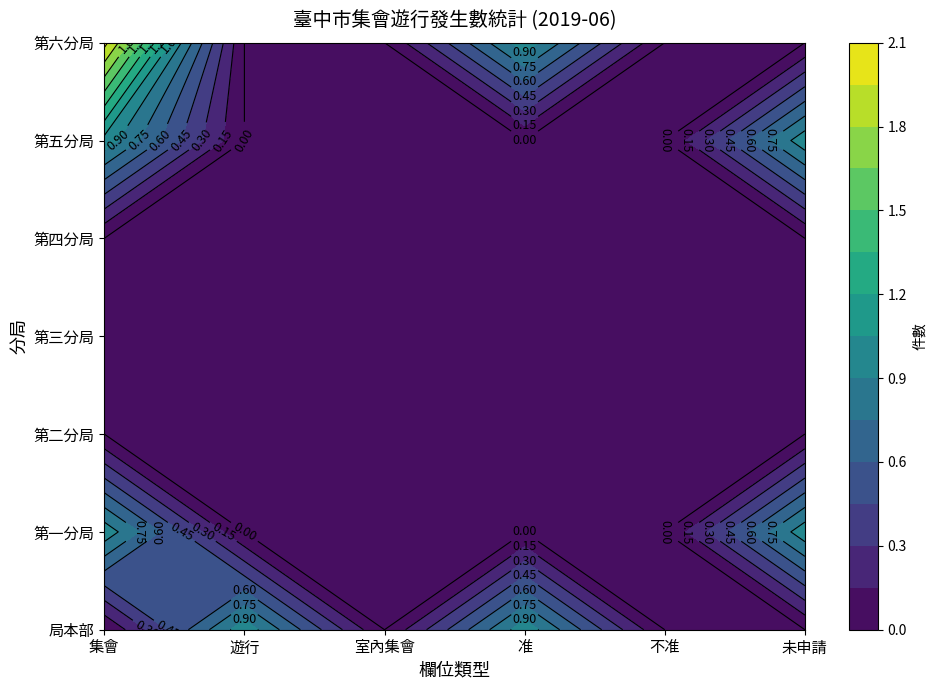

How many categories are shown in the chart?

6